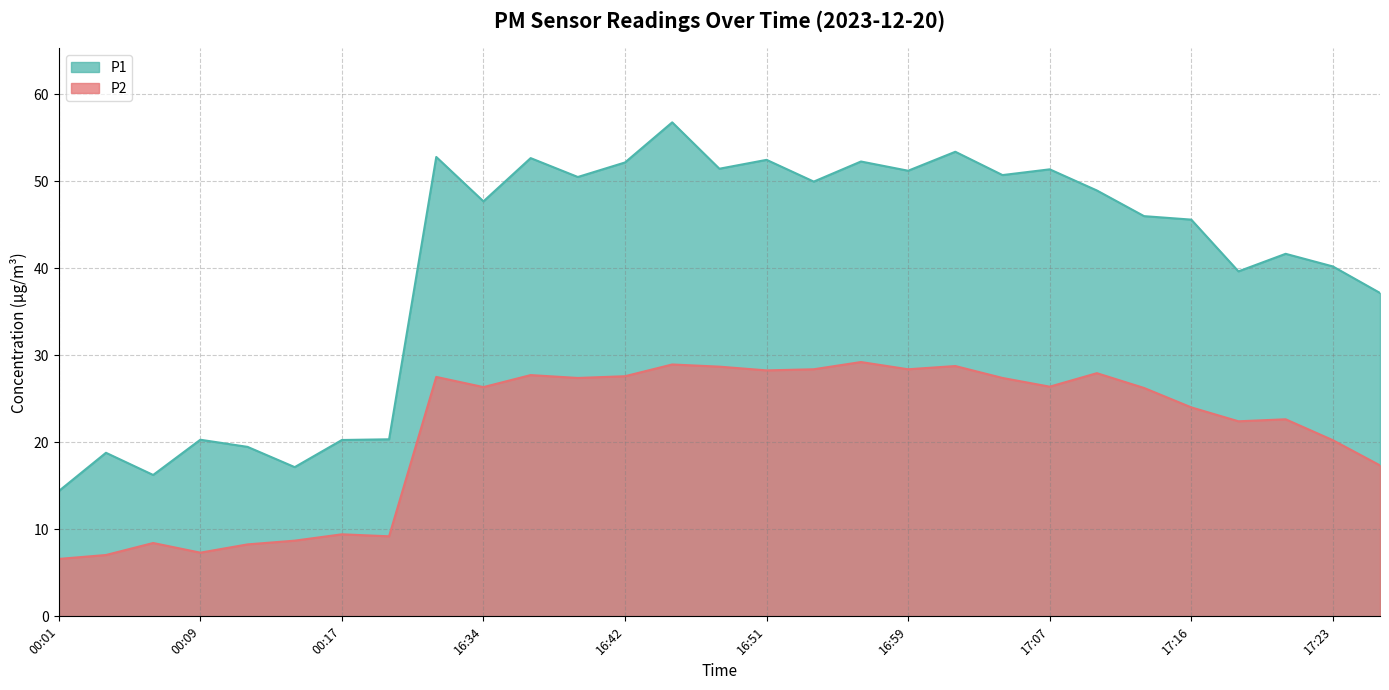

How many values in the P2 series exceed 26?

16